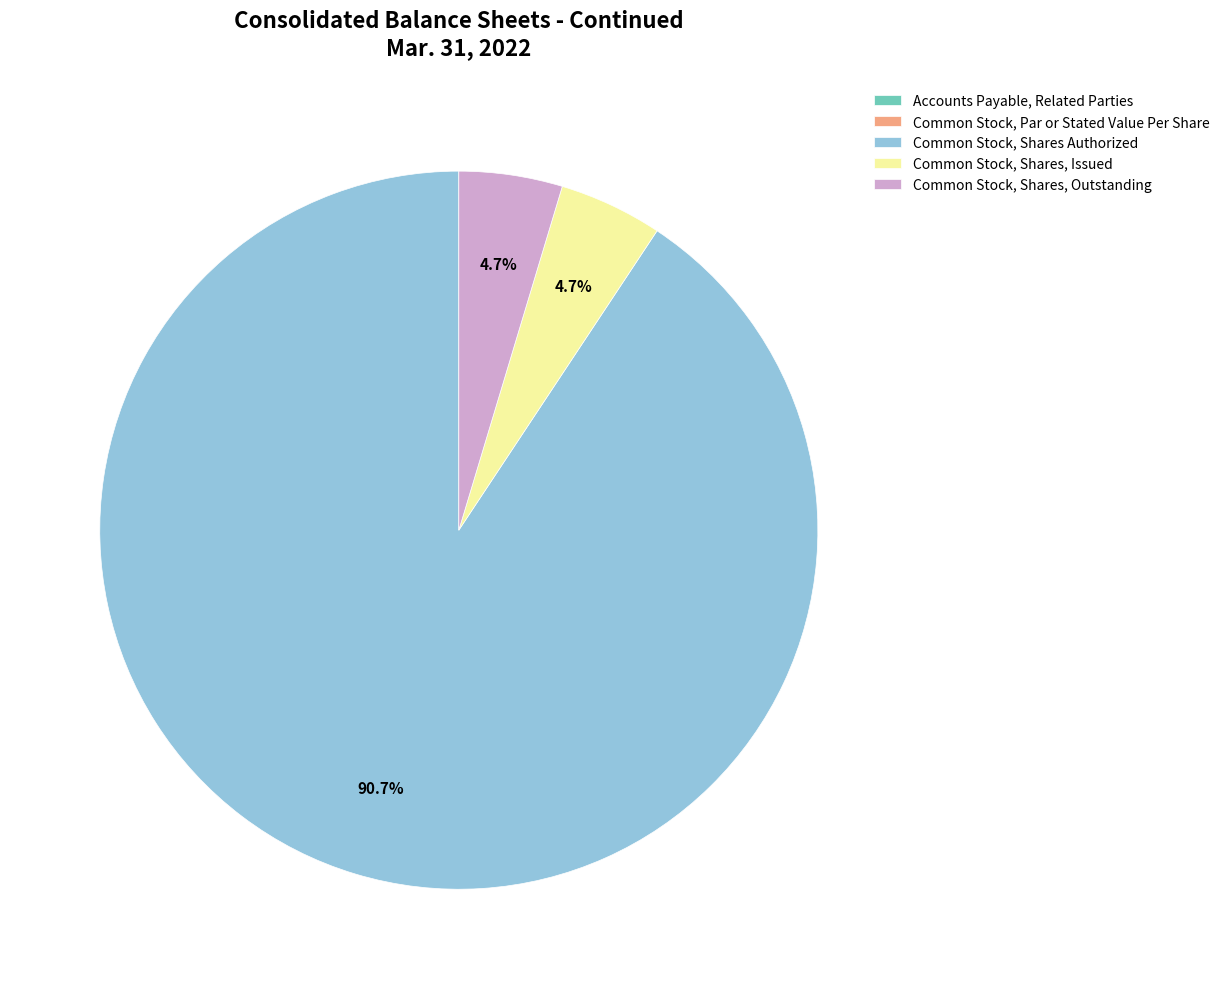

Combined, what portion of the pie is Common Stock, Shares, Issued and Common Stock, Shares Authorized?

95.3%